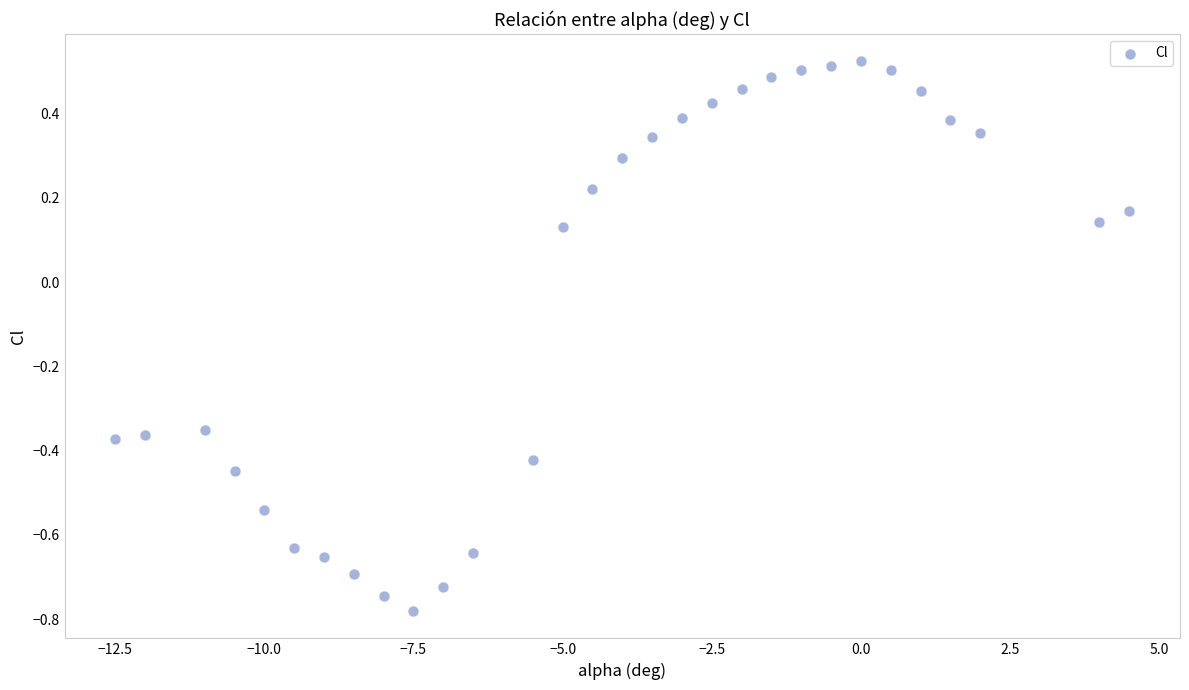

What is the range of Y values (max minus min)?

1.3